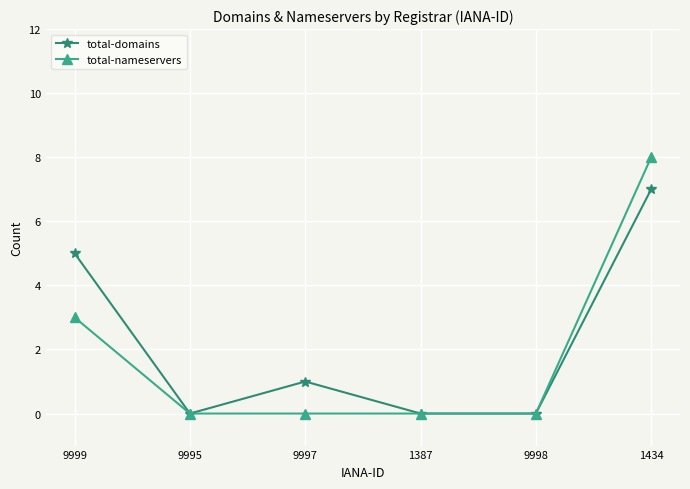

List the series in order of their peak value, lowest first.

total-domains, total-nameservers